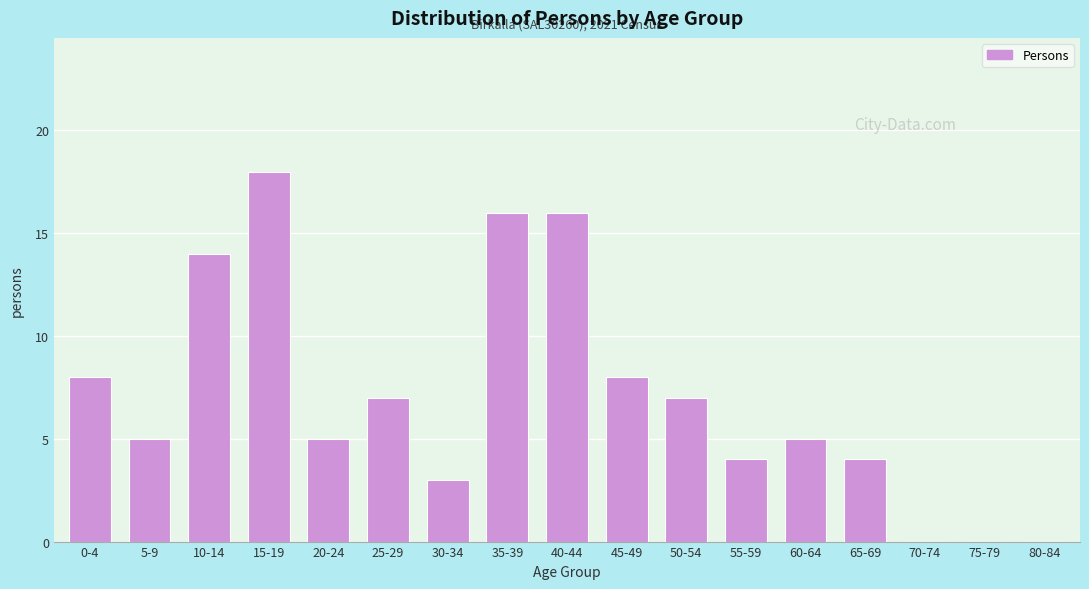

Reading left to right, transcribe all the data shown in this chart.

0-4=8	5-9=5	10-14=14	15-19=18	20-24=5	25-29=7	30-34=3	35-39=16	40-44=16	45-49=8	50-54=7	55-59=4	60-64=5	65-69=4	70-74=0	75-79=0	80-84=0